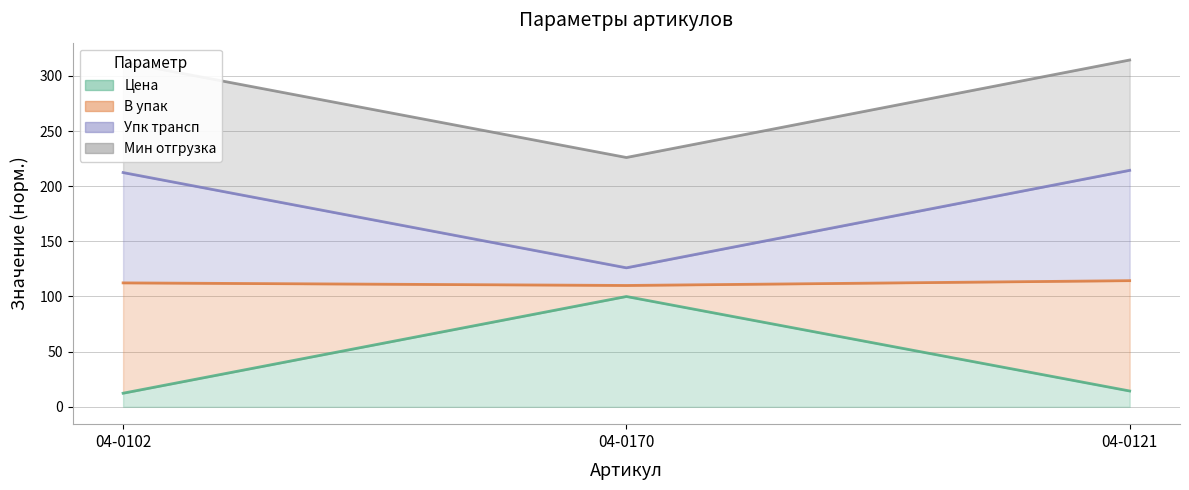

At how many categories does at least one series exceed 206?

3